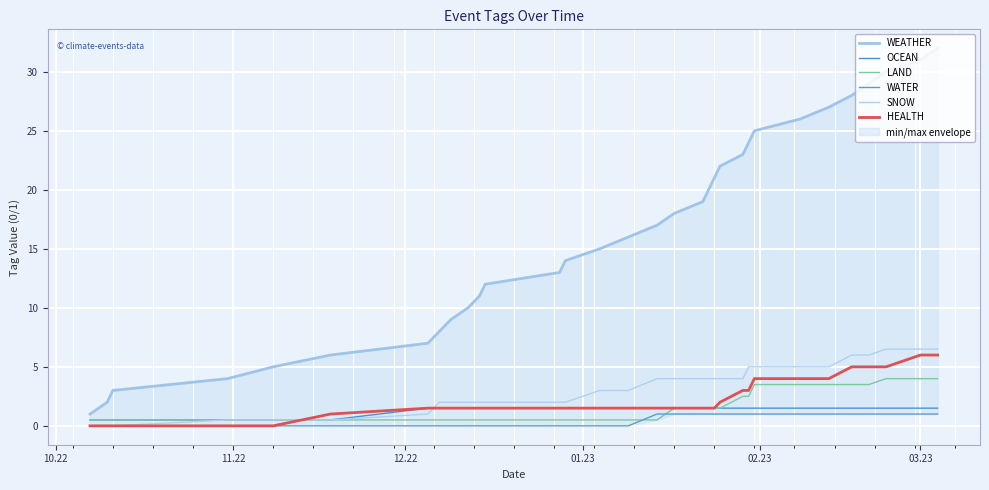

What is the sum of all WATER values?

16.0